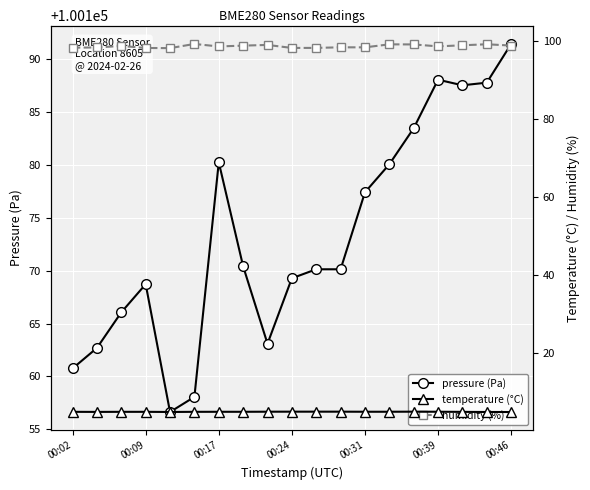

What is the label of the 19th point from the right?

00:02